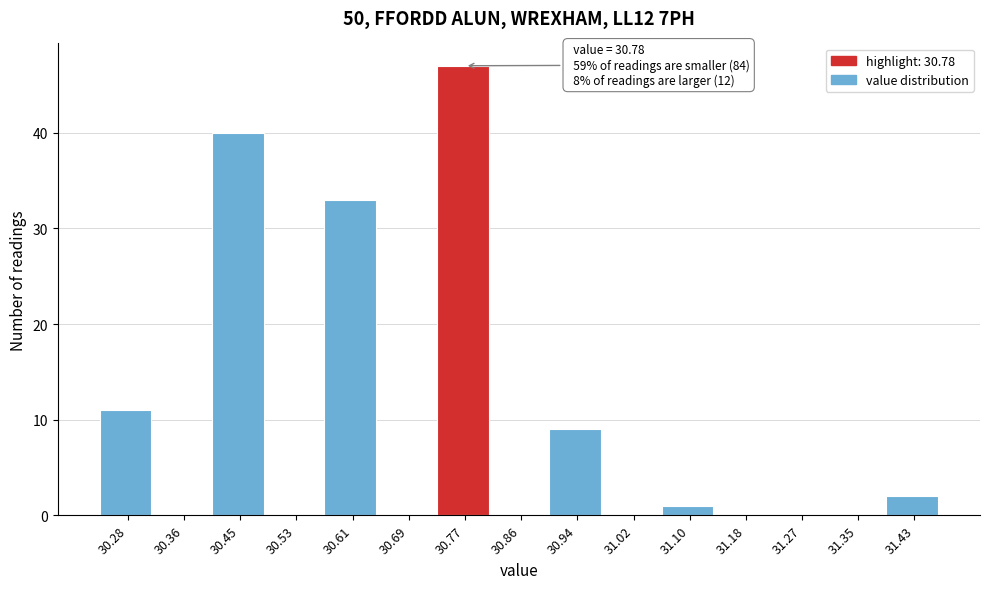

Over which range of the x-axis is the bar tallest?

30.732 to 30.814